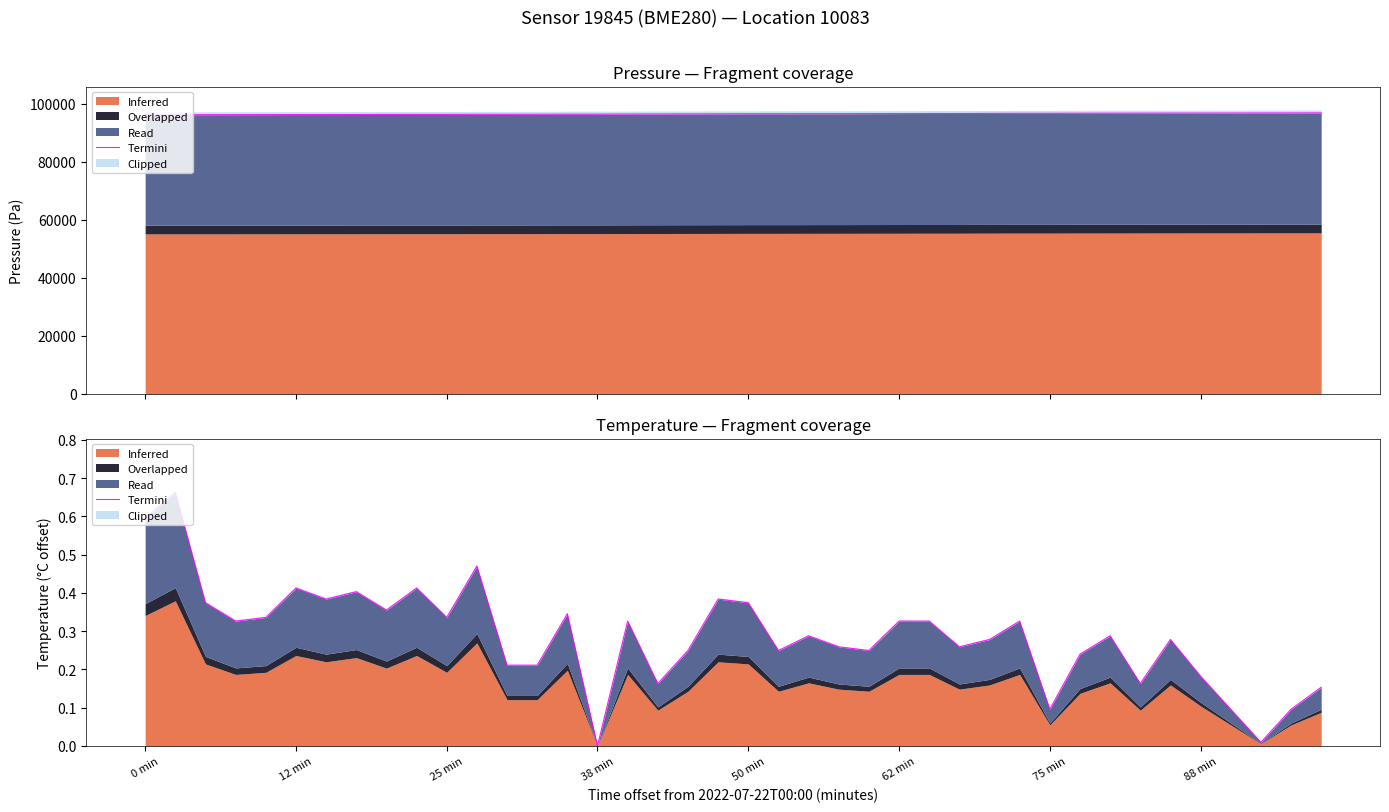

The value at 16 is 0.5. True or false?

False